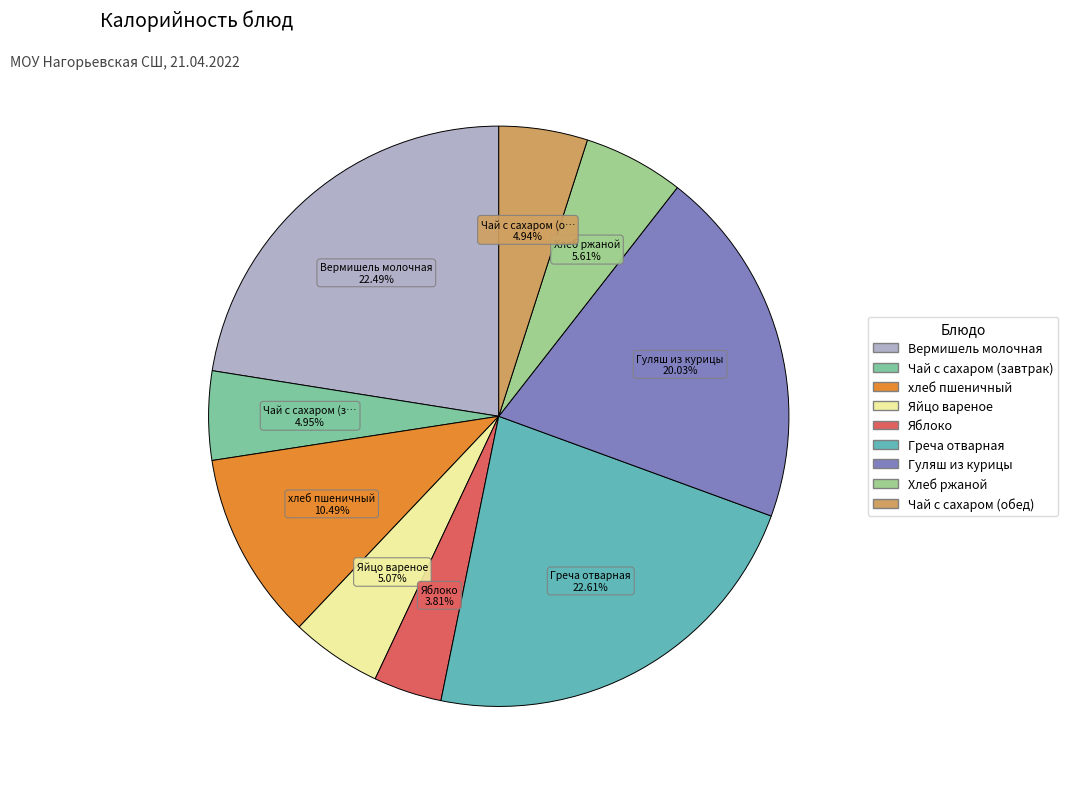

To the nearest percent, what is the combined percentage of Яйцо вареное and хлеб пшеничный?

16%